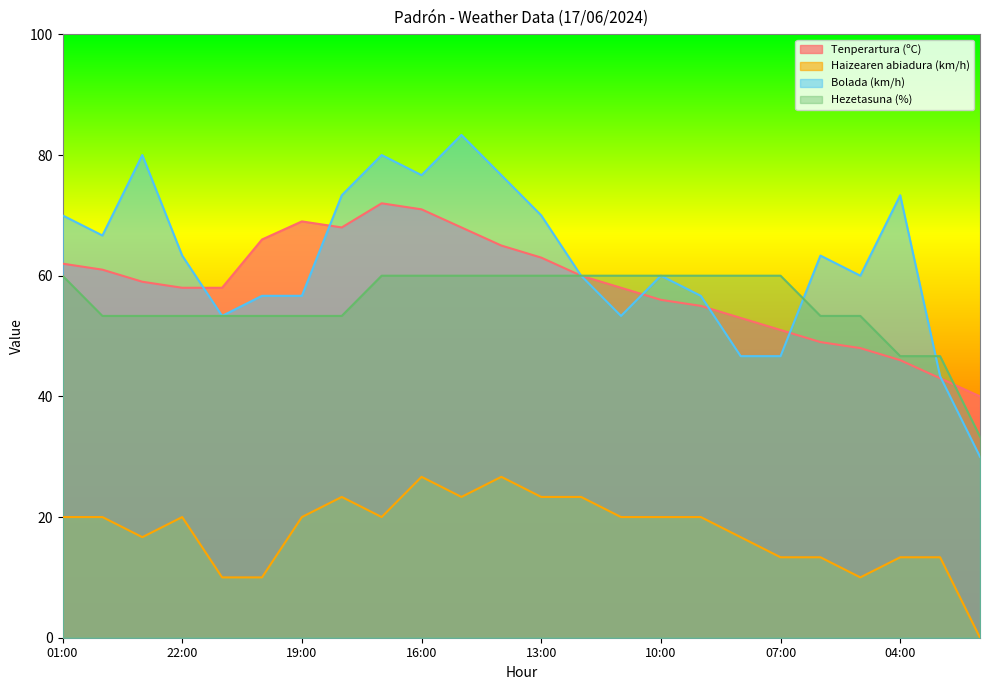

What is the value of the Hezetasuna (%) point at the 5th from the left?

53.3